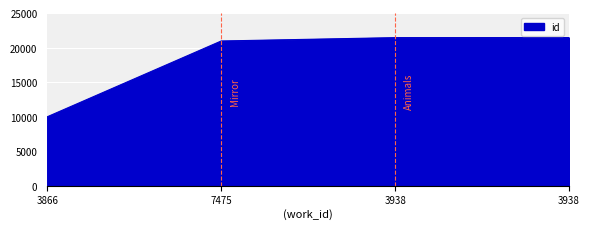

The value at 7475 is 27355. True or false?

False